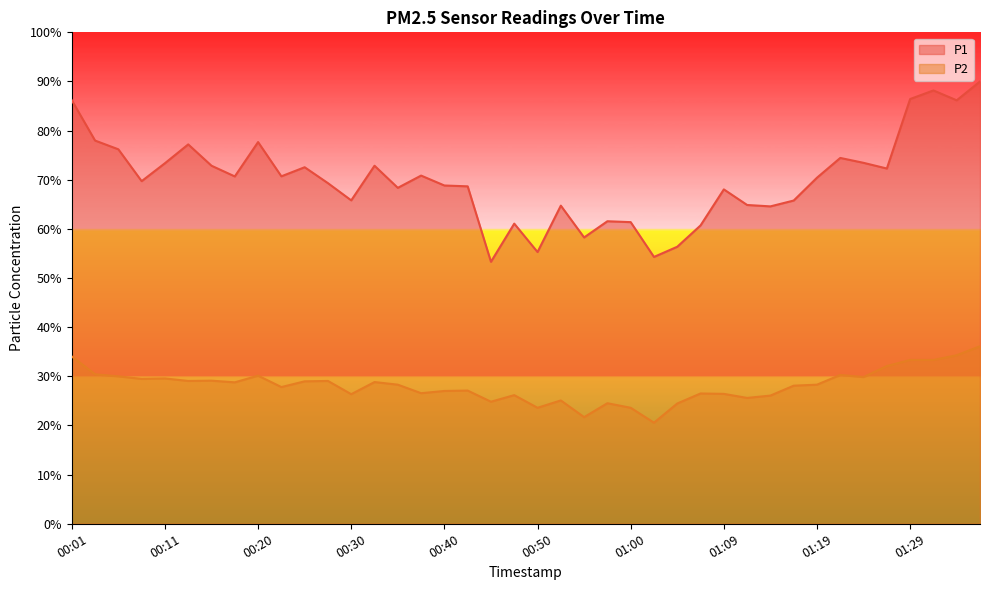

What is the difference between the P1 values at 01:09 and 01:07?

7.3